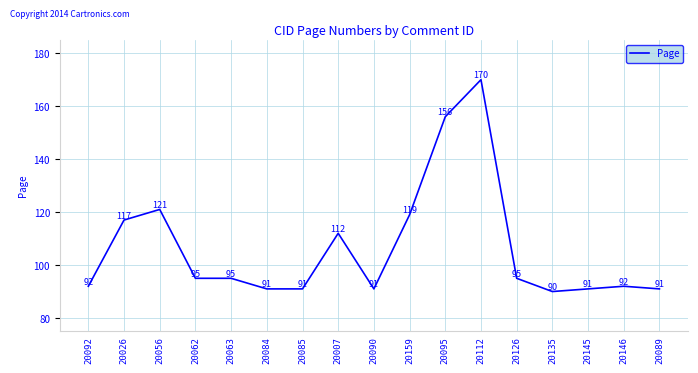

The chart shows a value of 117 at 20026. True or false?

True